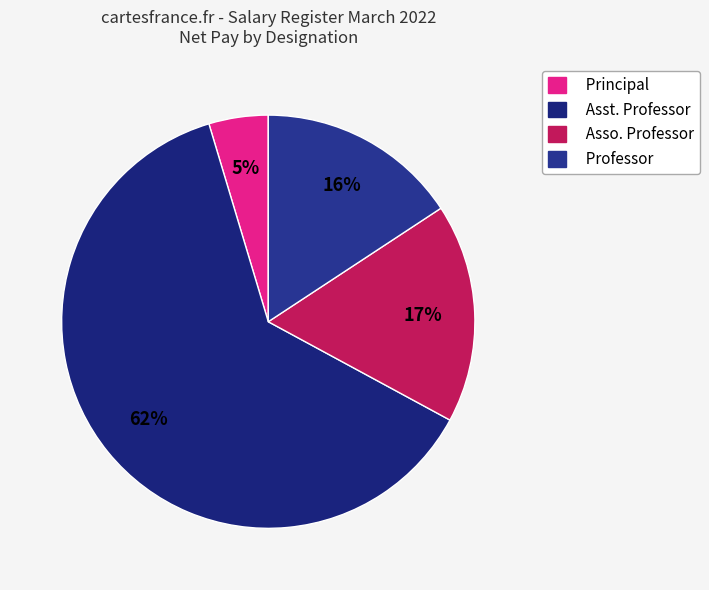

How many segments does this pie chart have?

4